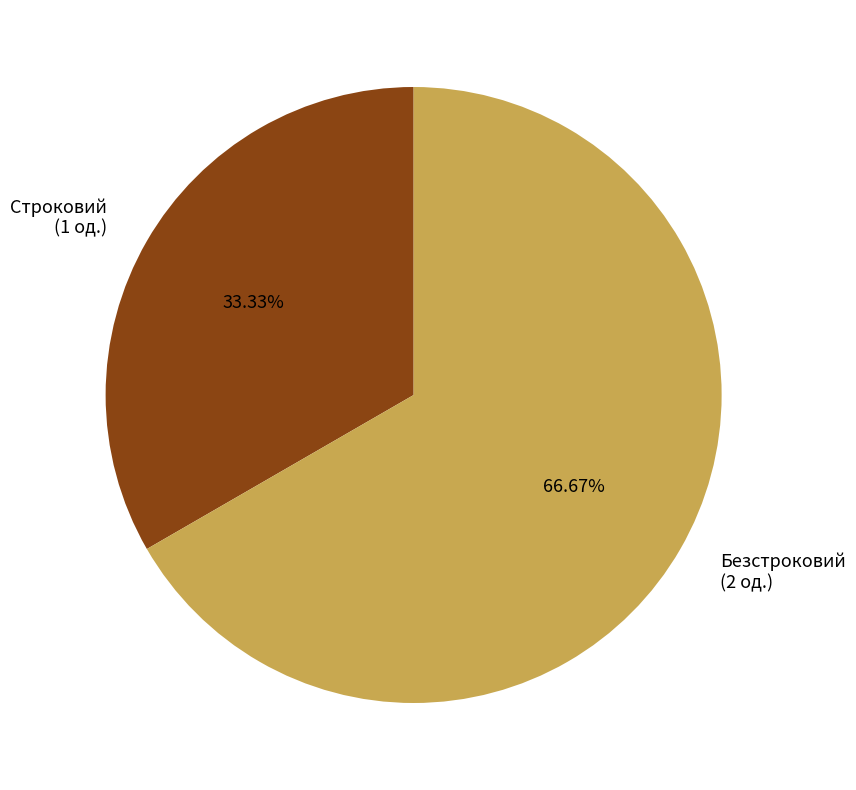

Rank the categories by value from highest to lowest.

Безстроковий, Строковий